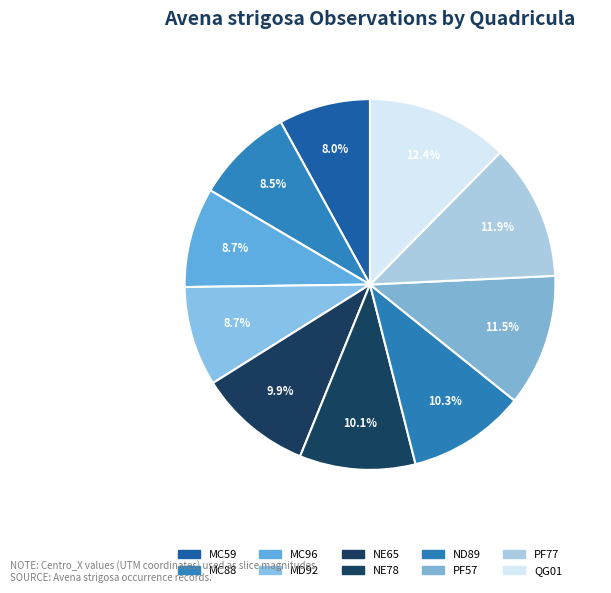

How many slices are in this pie chart?

10